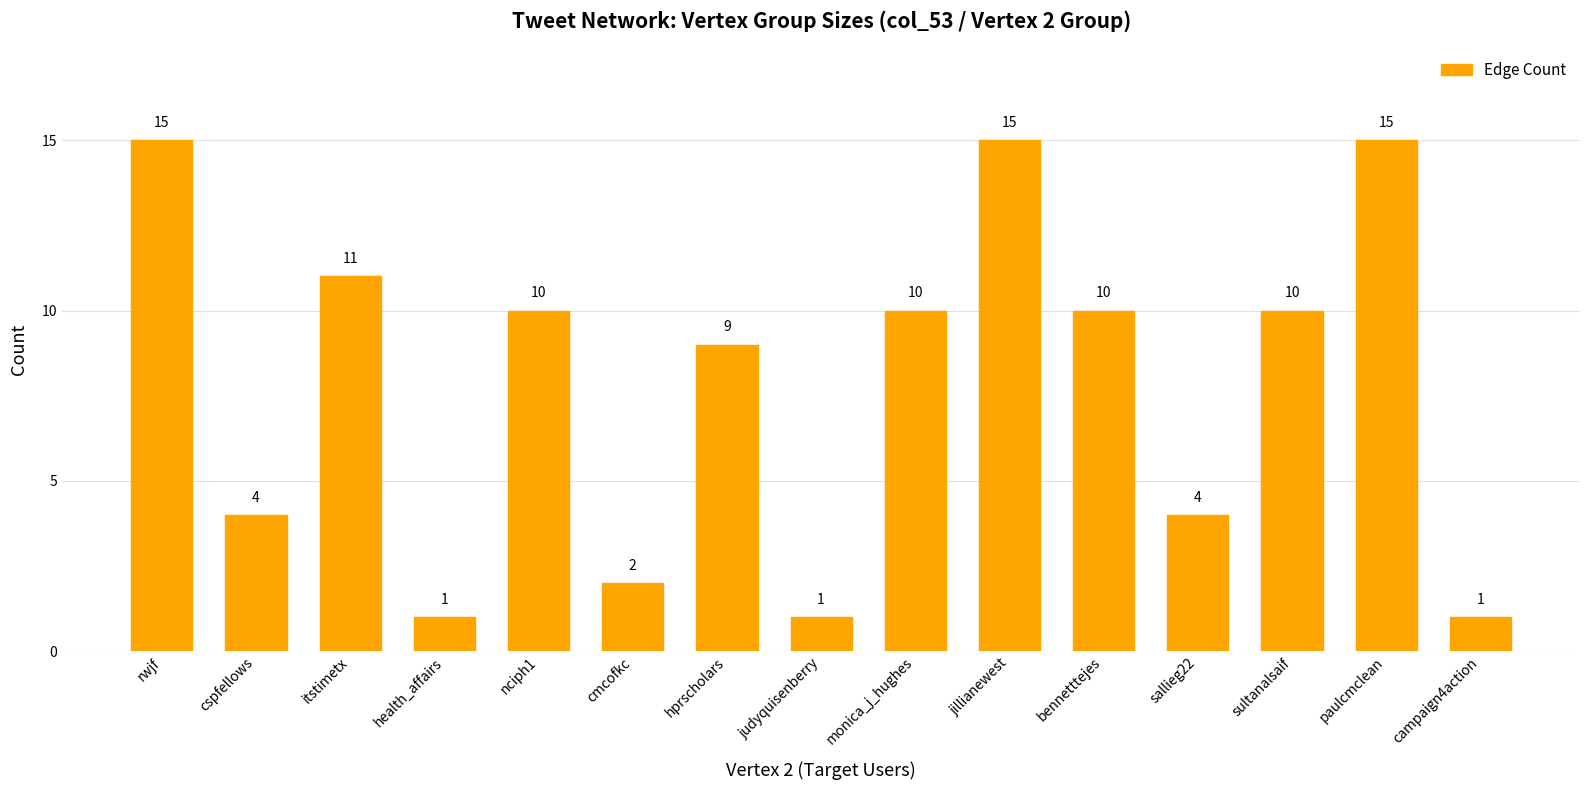

The value at jillianewest is 15. True or false?

True